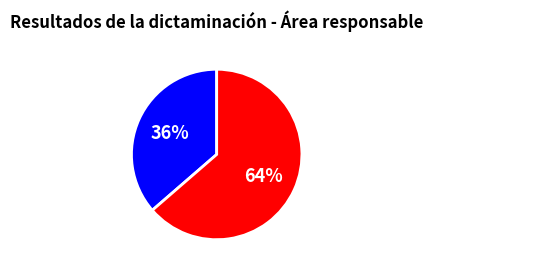

The Contraloria slice represents 36% of the pie. True or false?

True